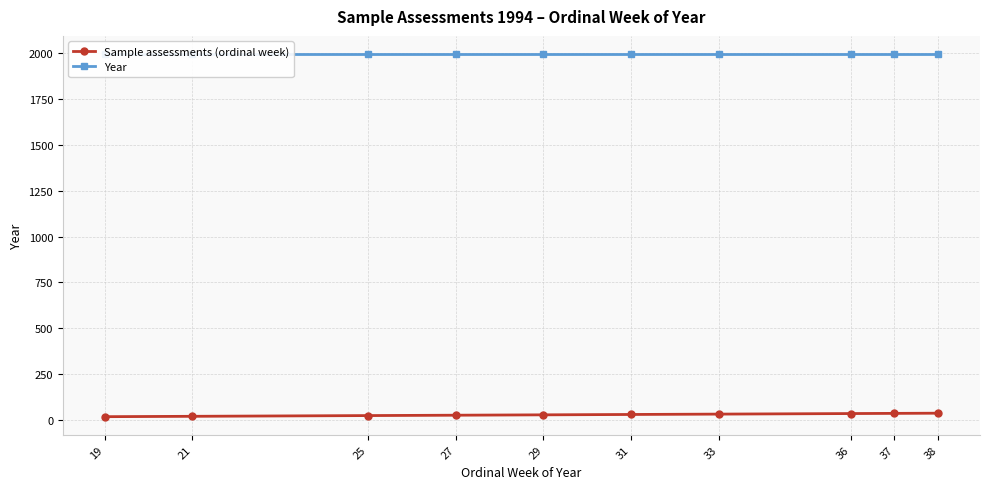

What are all the series names shown in the legend?

Sample assessments (ordinal week), Year